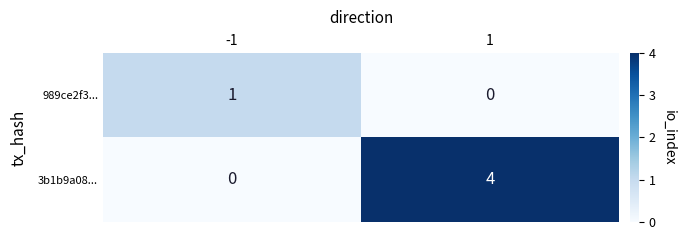

Reading left to right, transcribe all the data shown in this chart.

989ce2f3...: -1=1	1=0
3b1b9a08...: -1=0	1=4